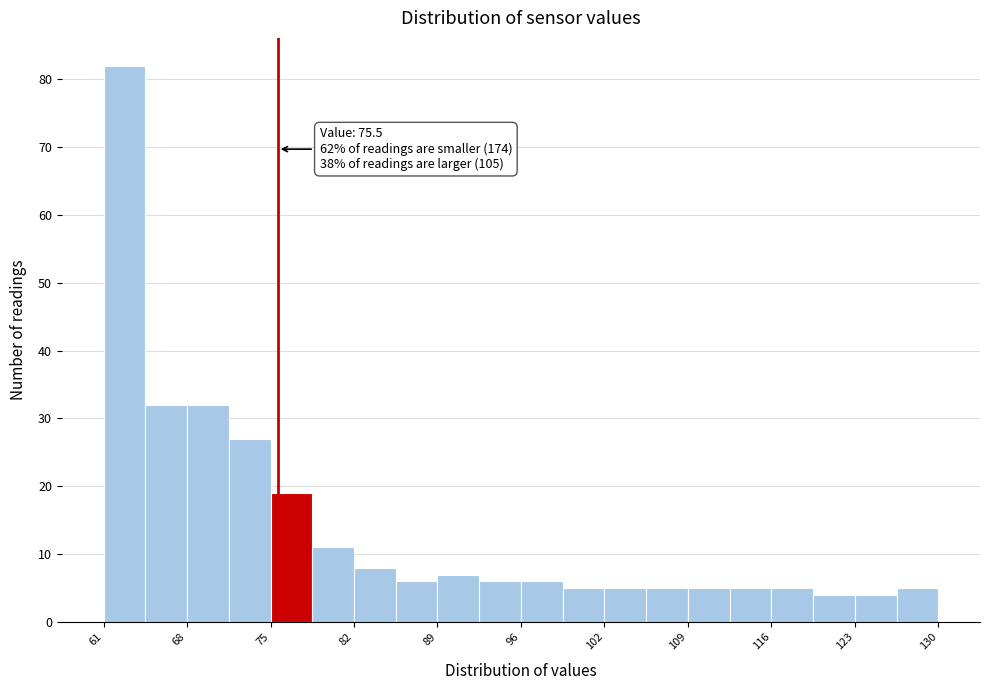

Around what value on the x-axis is the tallest bar? Give the approximate position of its centre, as read against the axis.

63